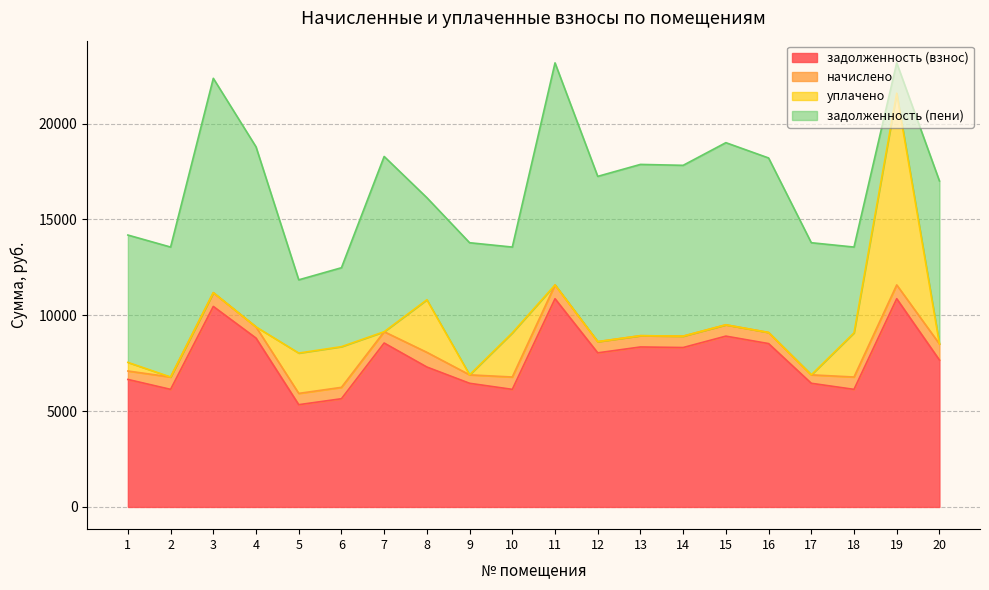

Does the chart display data point markers on the line(s)?

No